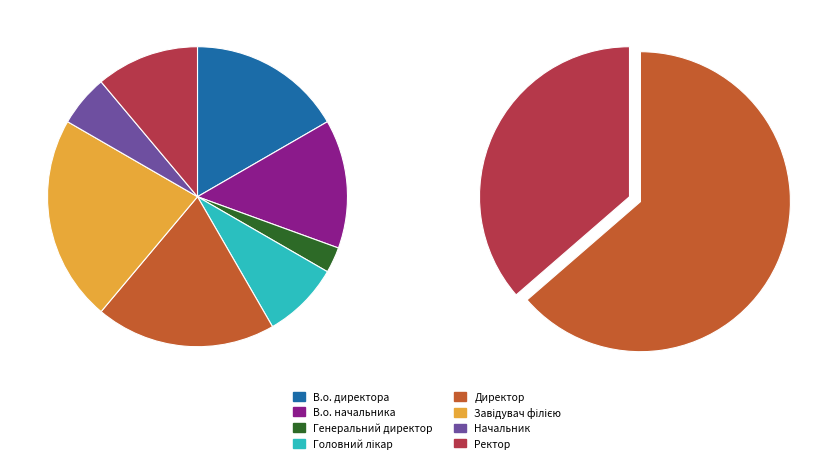

Rank the categories by value from lowest to highest.

Генеральний директор, Начальник, Головний лікар, Ректор, В.о. начальника, В.о. директора, Директор, Завідувач філією